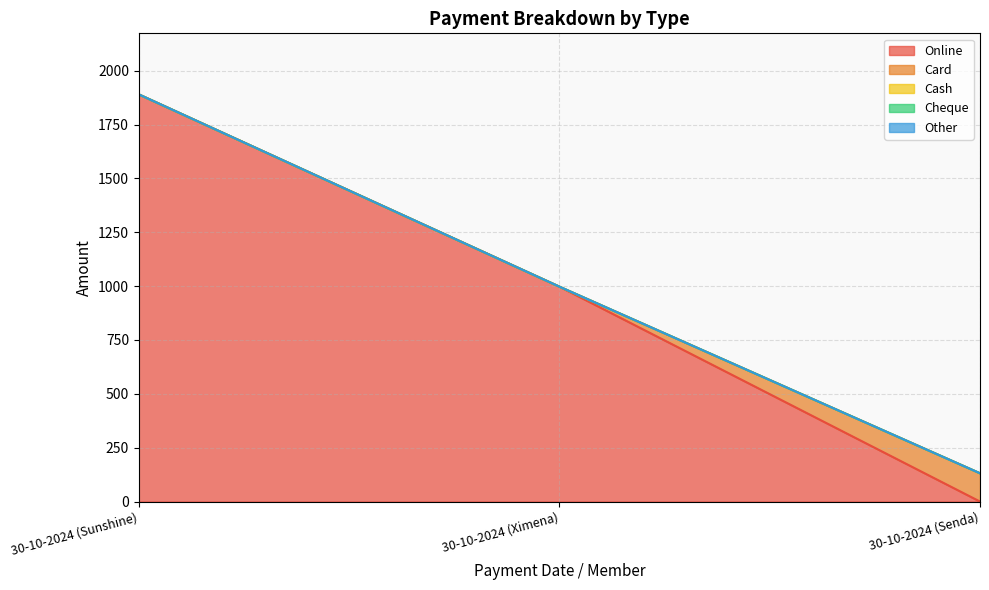

The value of Cheque at 30-10-2024 (Sunshine) is 0.0. True or false?

True